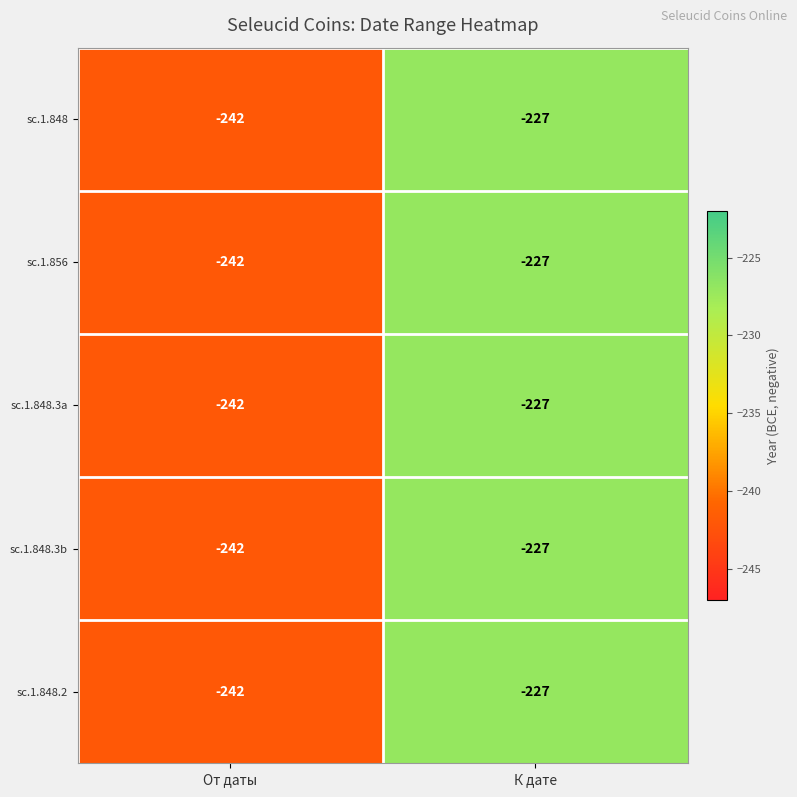

Reading right to left, list all the values displayed in this chart.

sc.1.848: -227	-242
sc.1.856: -227	-242
sc.1.848.3a: -227	-242
sc.1.848.3b: -227	-242
sc.1.848.2: -227	-242